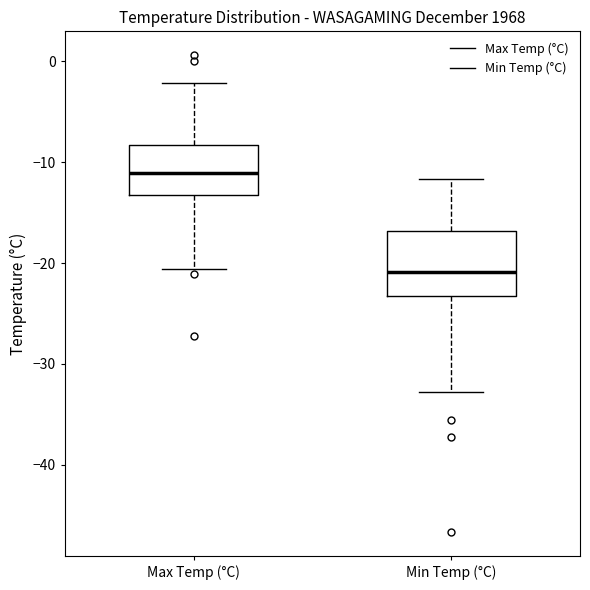

Where does the upper whisker of the box for Min Temp (°C) end on the y-axis? The values are not printed on the chart, so give them approximately, as read against the axis.

-12